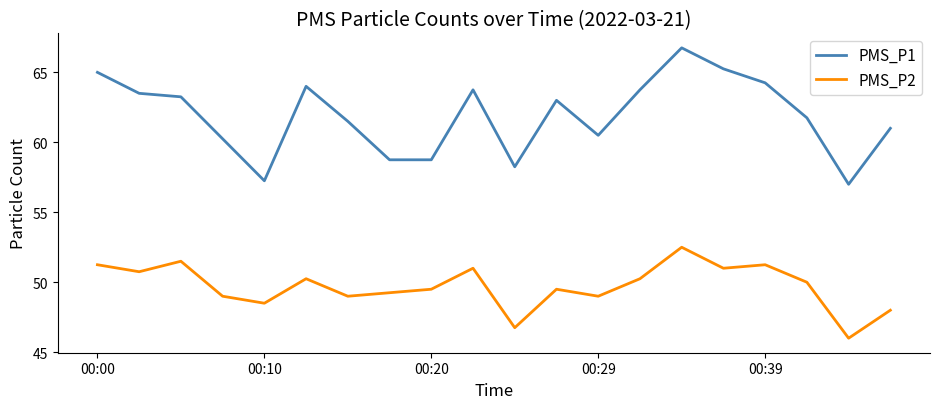

Rank the series by their maximum value, from lowest to highest.

PMS_P2, PMS_P1